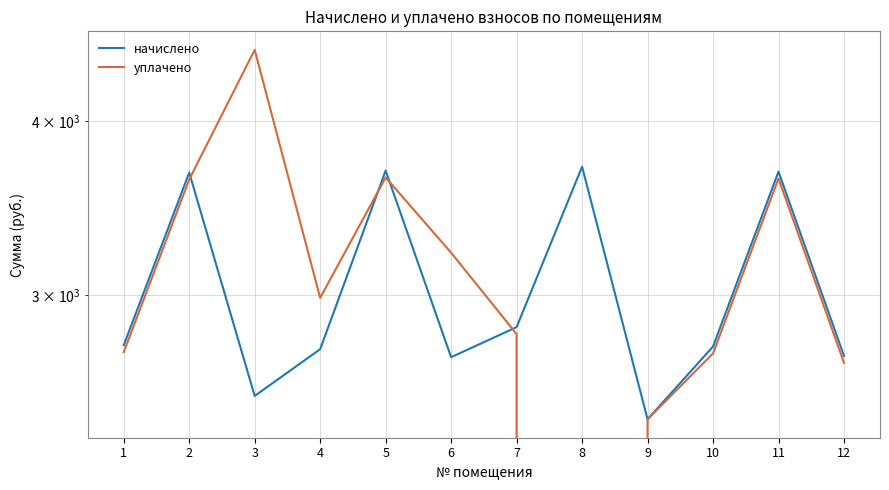

How many values in the начислено series are below 2763?

6